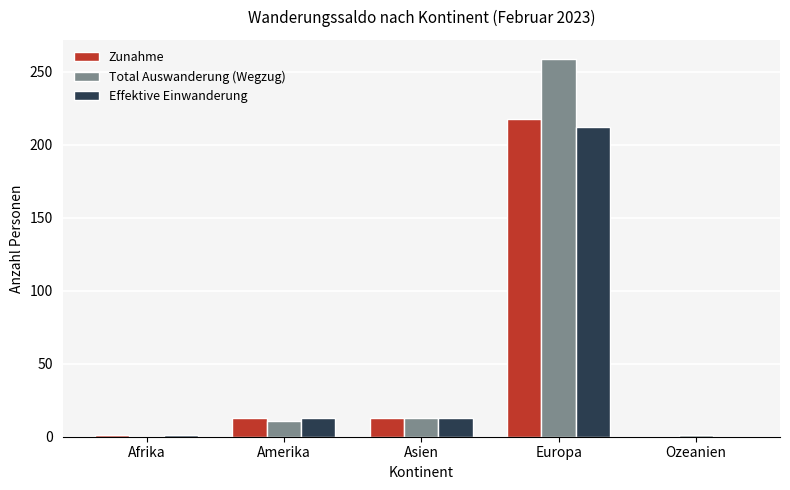

Which series has the largest total across all categories?

Total Auswanderung (Wegzug)